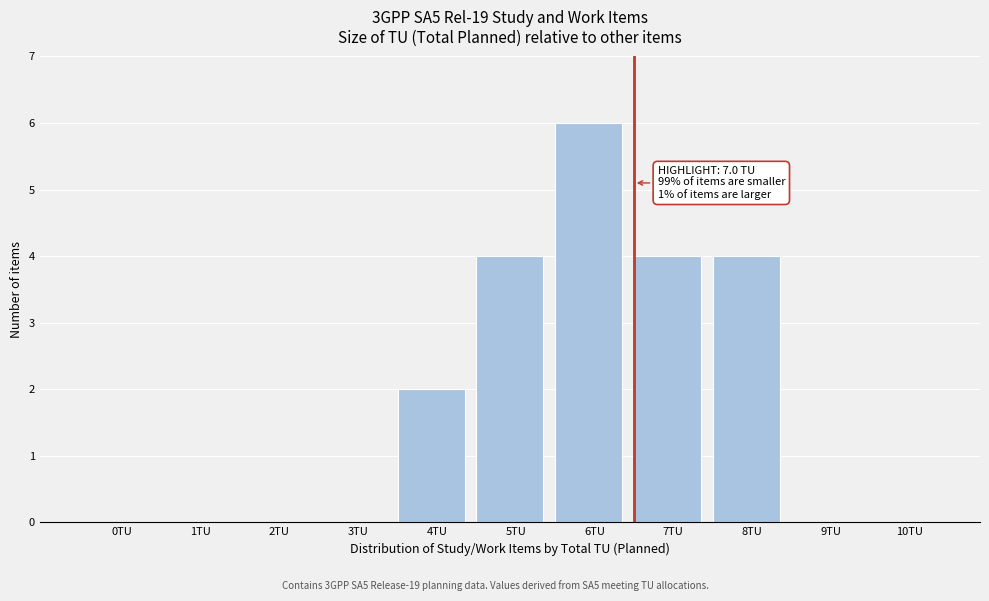

Reading right to left, list all the values displayed in this chart.

10TU=0	9TU=0	8TU=4	7TU=4	6TU=6	5TU=4	4TU=2	3TU=0	2TU=0	1TU=0	0TU=0